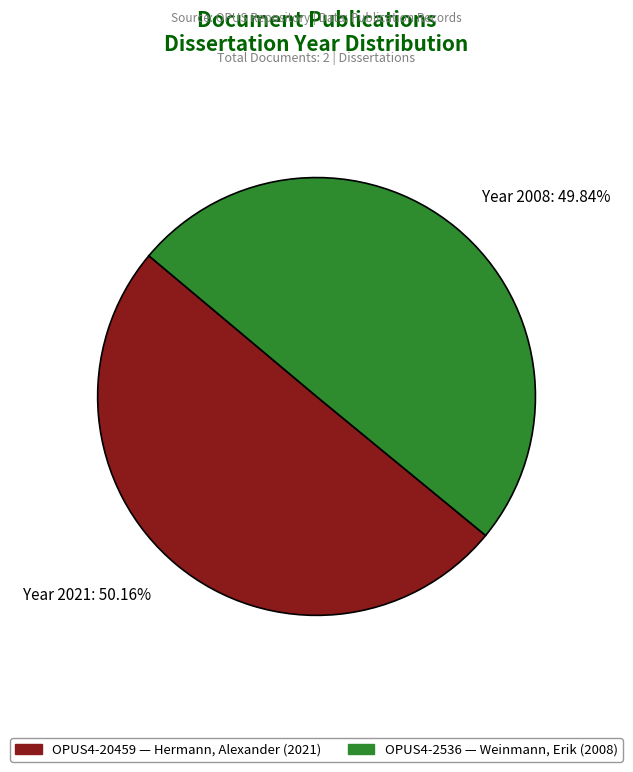

Is the sum of Year 2008: 49.84% and Year 2021: 50.16% greater than half?

Yes